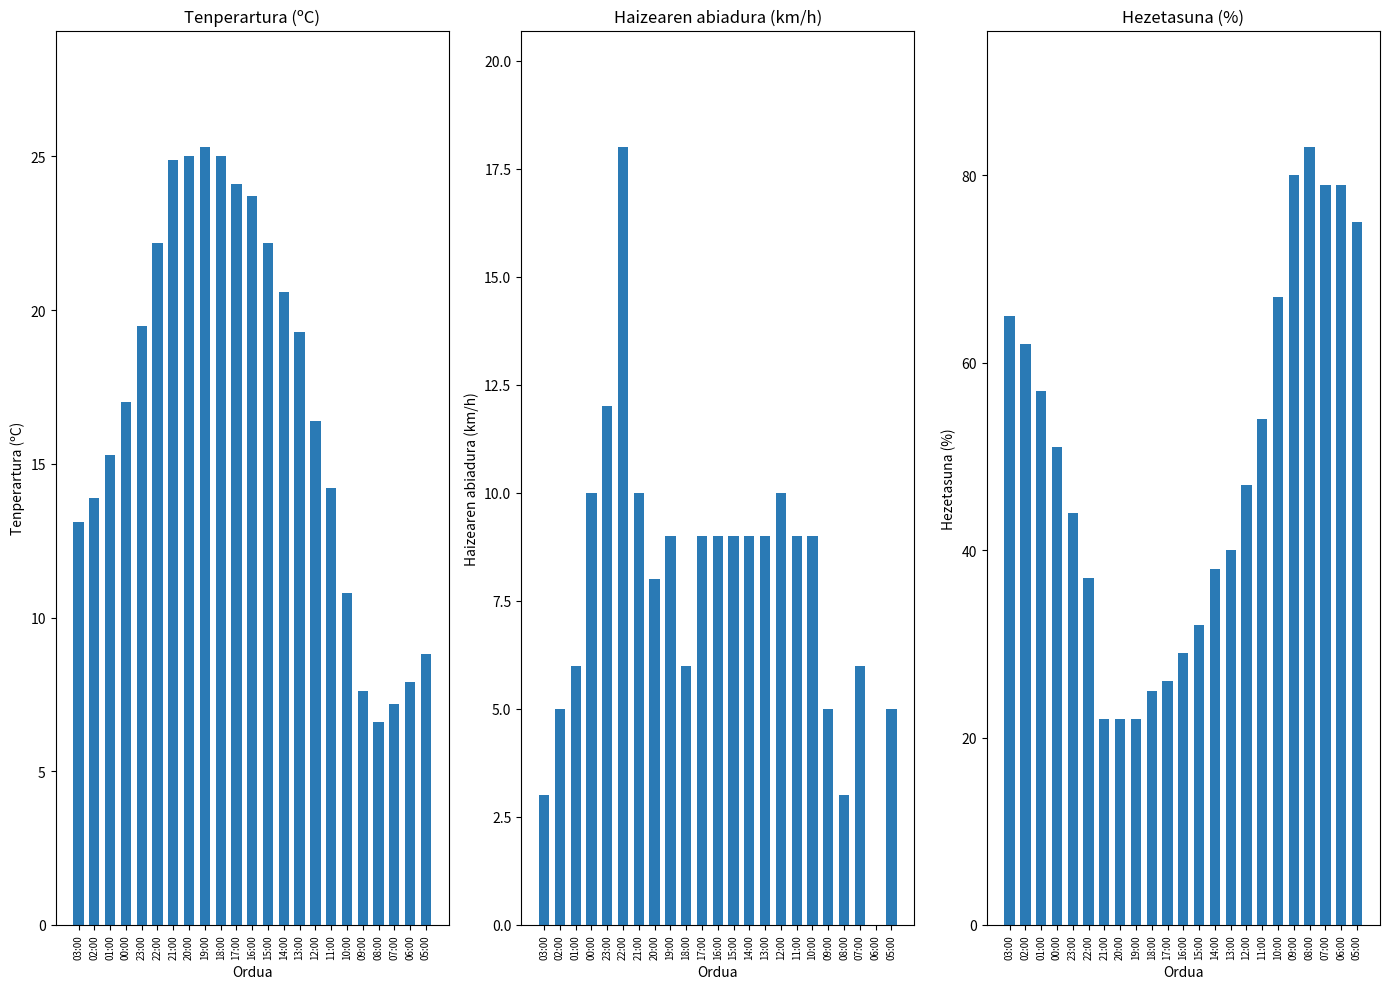

What position from the right is 16:00?

12